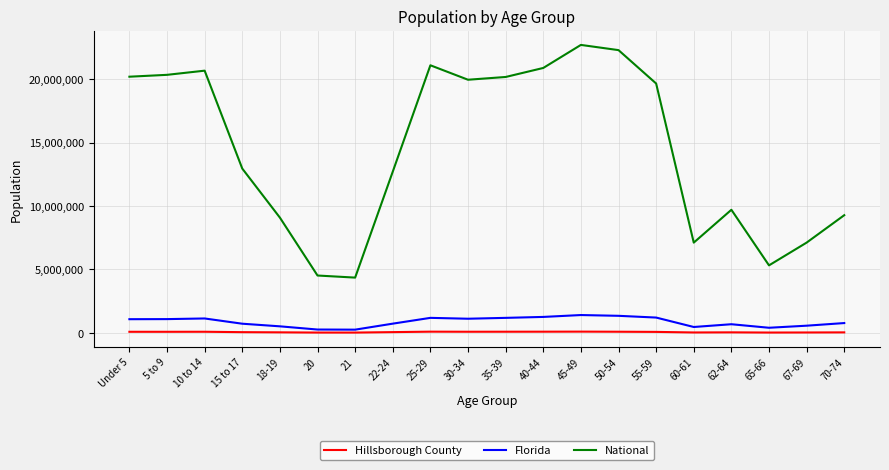

Between 40-44 and 62-64, which series saw the biggest shift?

National